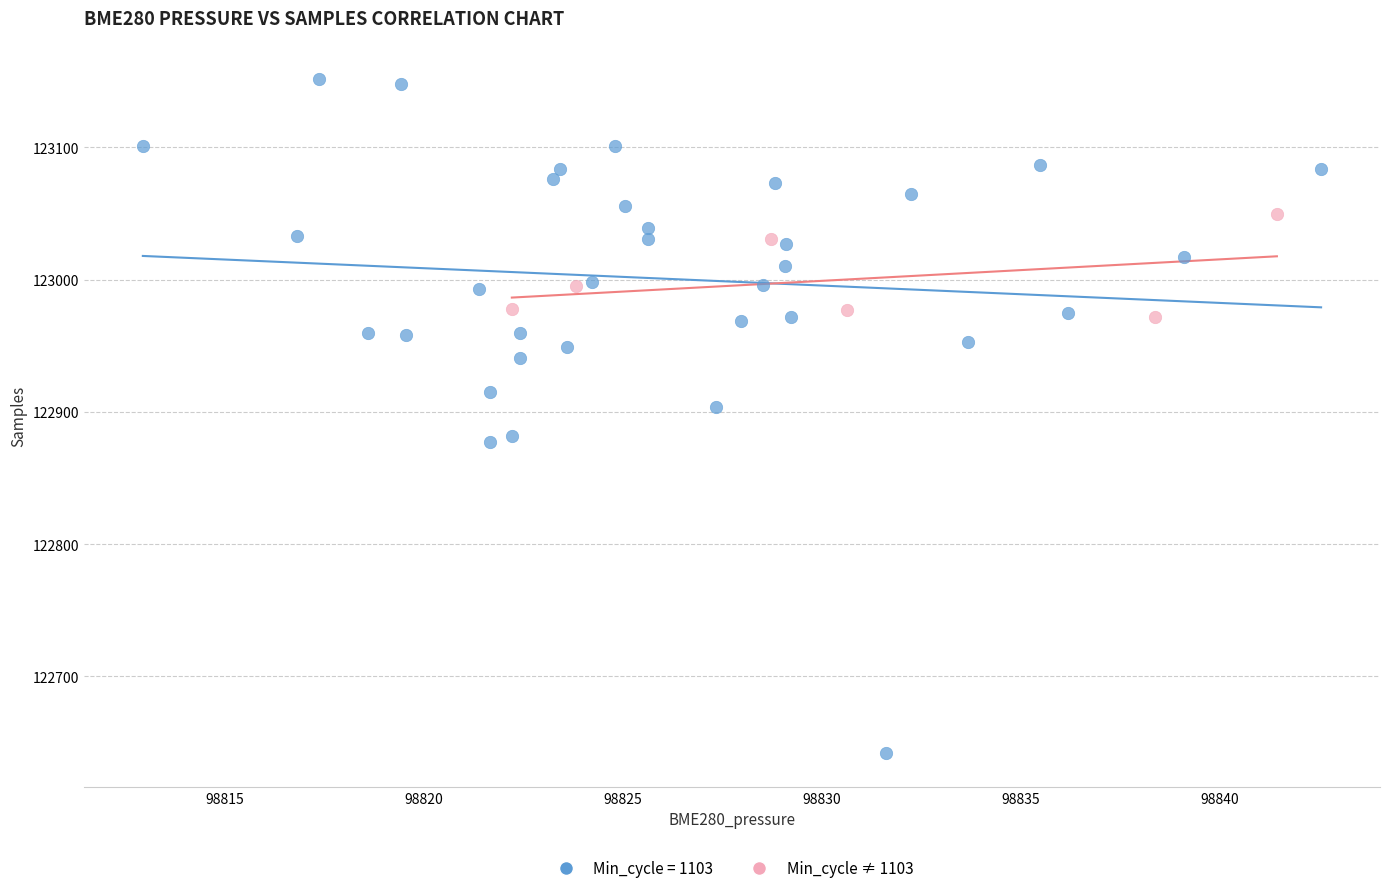

Which series has the widest spread of Y values?

Min_cycle = 1103